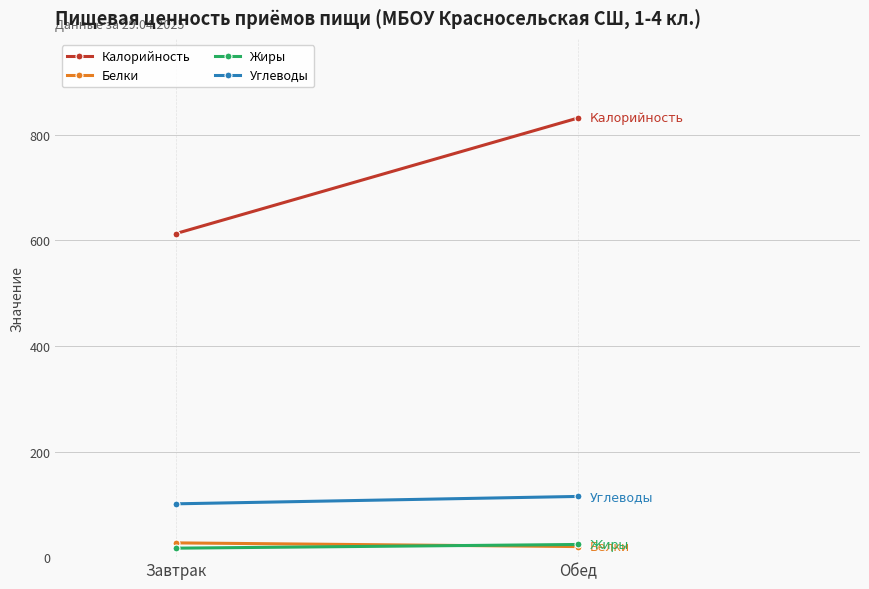

How many distinct data groups are displayed?

4